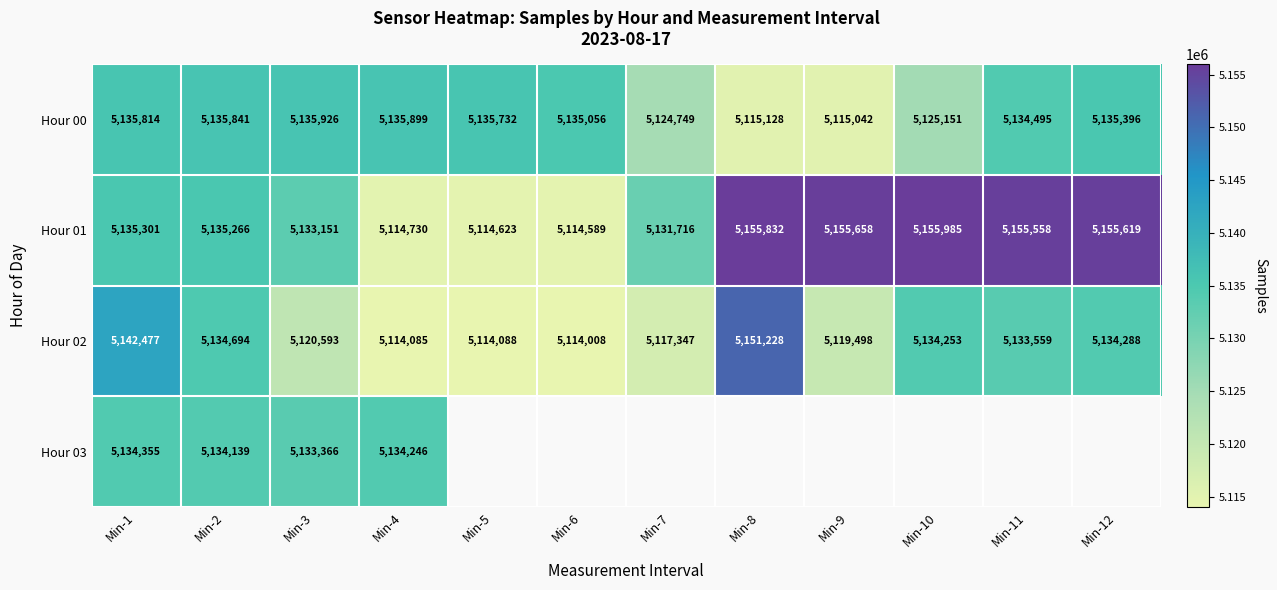

What is the difference between the second highest and second lowest values in the Hour 02 series?

28392